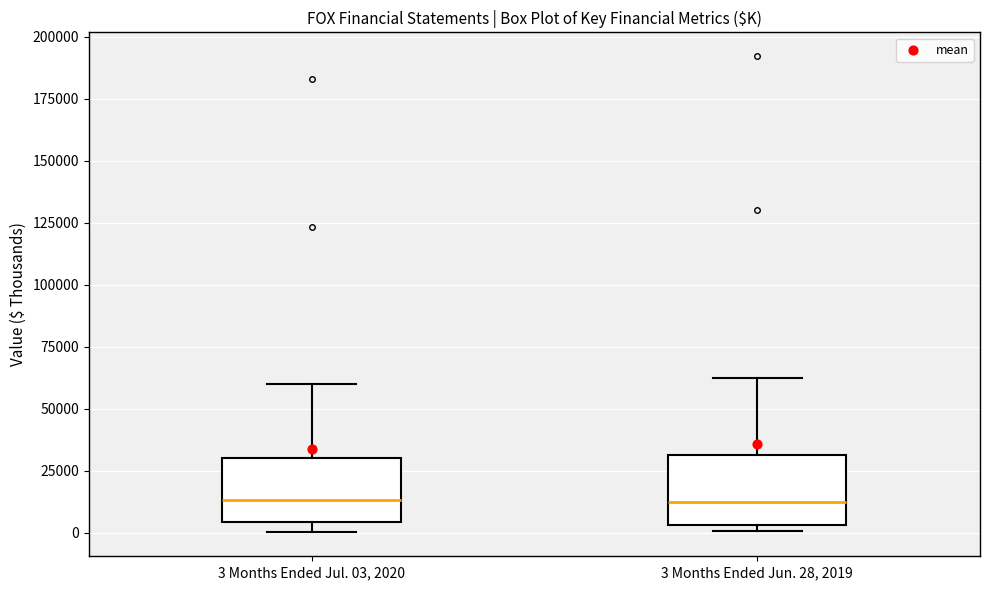

Where is the upper edge of the box for 3 Months Ended Jun. 28, 2019 on the y-axis? The values are not printed on the chart, so give them approximately, as read against the axis.

30000